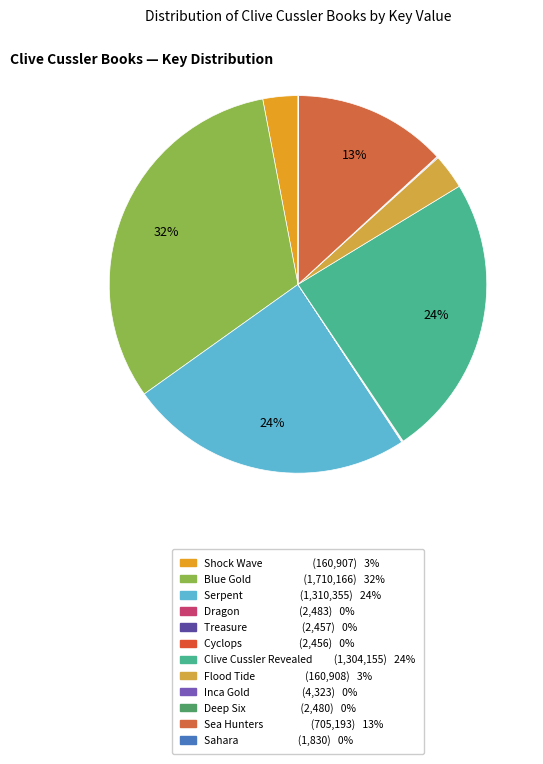

Is the sum of Sea Hunters and Deep Six greater than half?

No